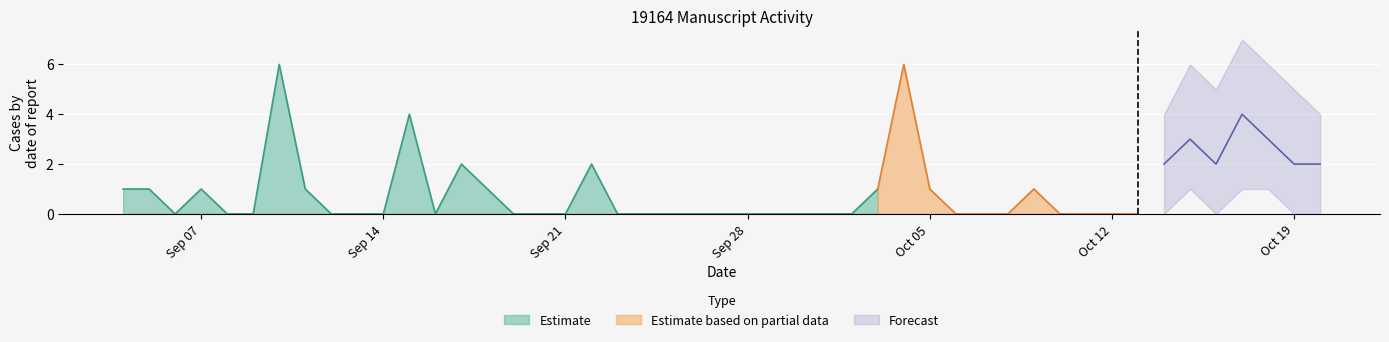

What is the difference between the values at 2020-09-04 and 2020-09-22?

1